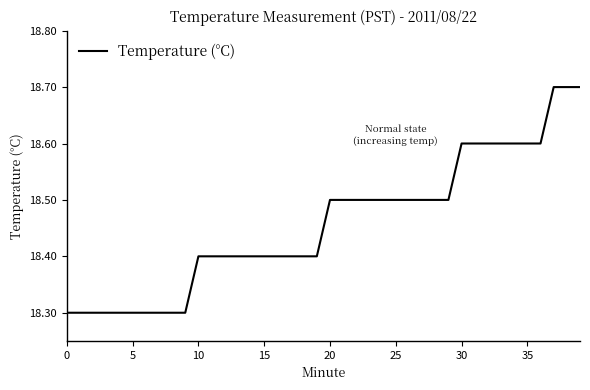

Count the number of categories in the chart.

40